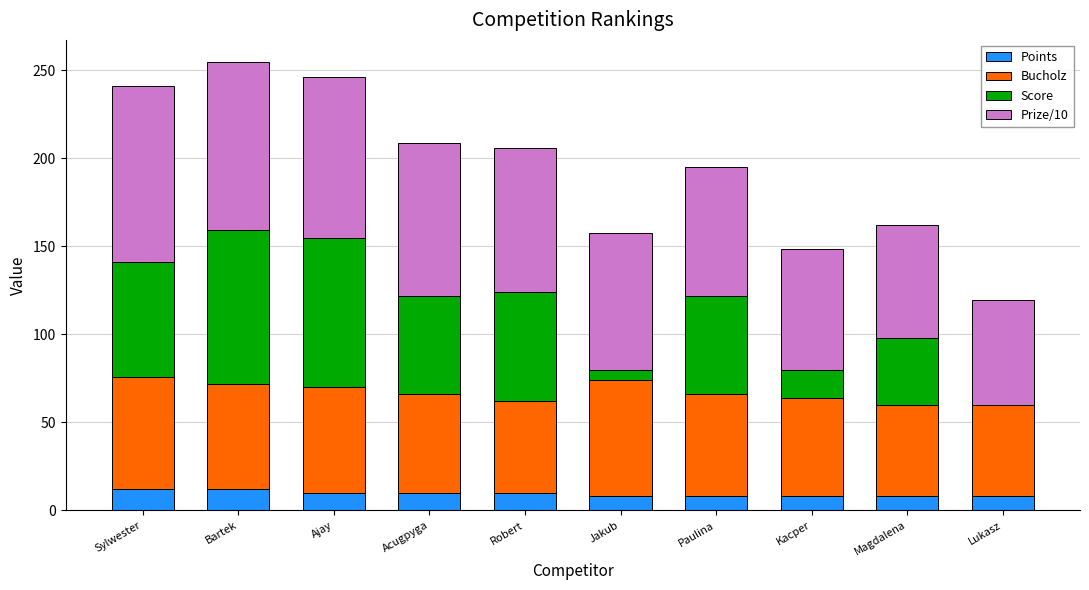

What value does the Points series have at Bartek?

12.0